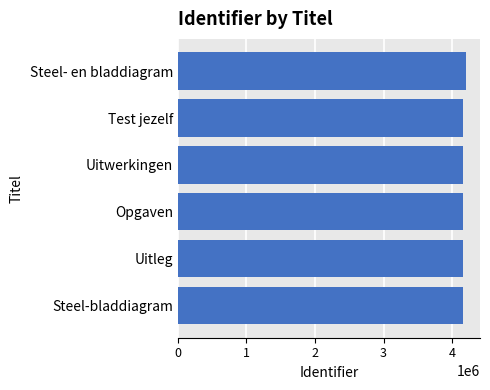

What is the sum of the values at Steel- en bladdiagram and Opgaven?

8358739